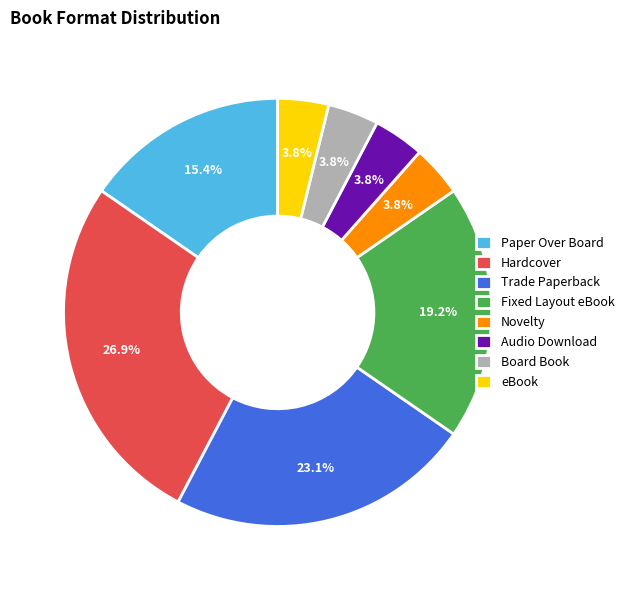

To the nearest percent, what portion does Trade Paperback represent?

23%